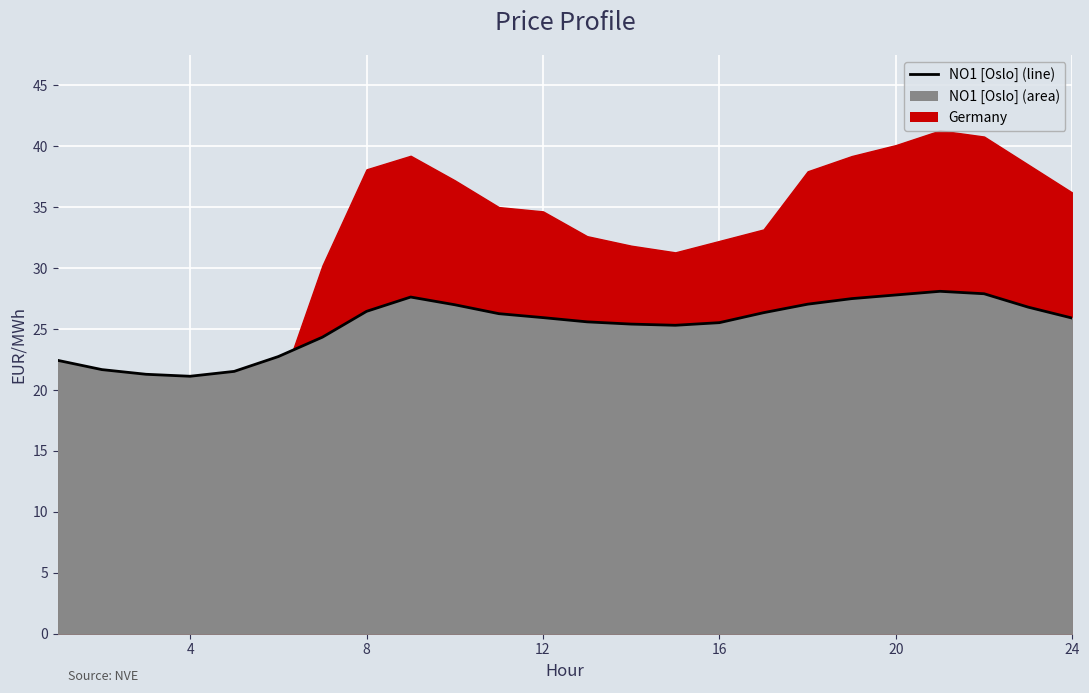

True or false: the data shows 45.7 at 24.

False